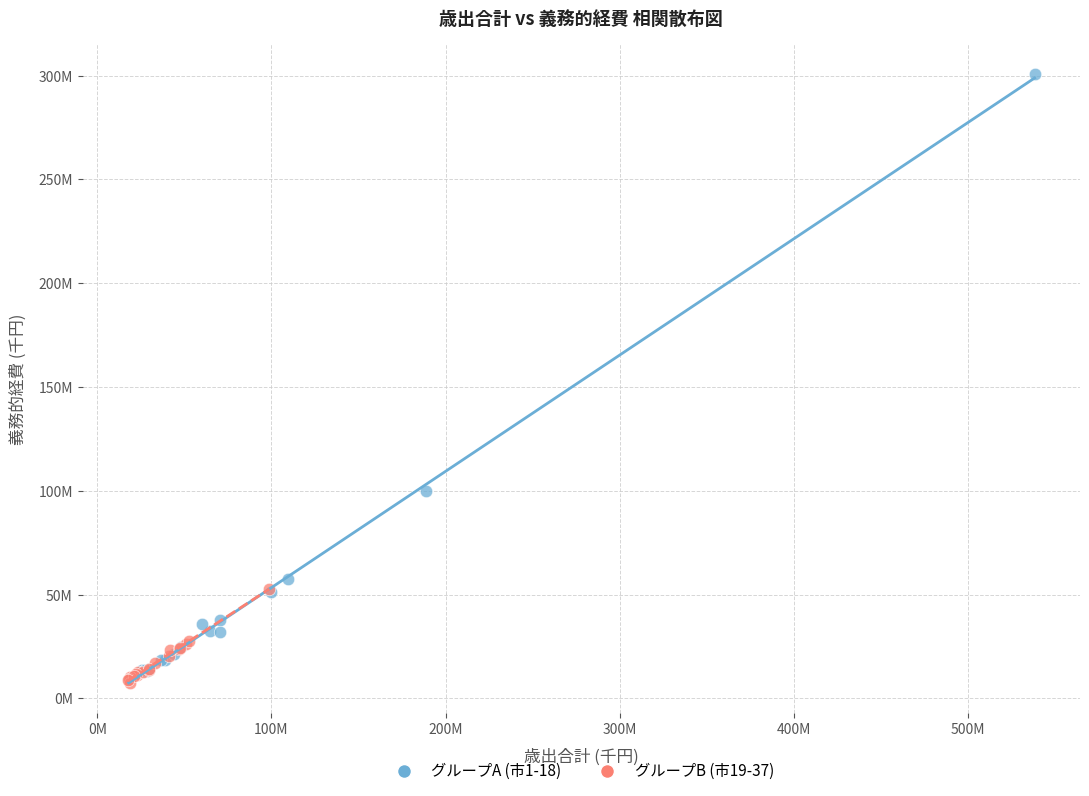

Which series reaches the maximum Y coordinate?

グループA (市1-18)